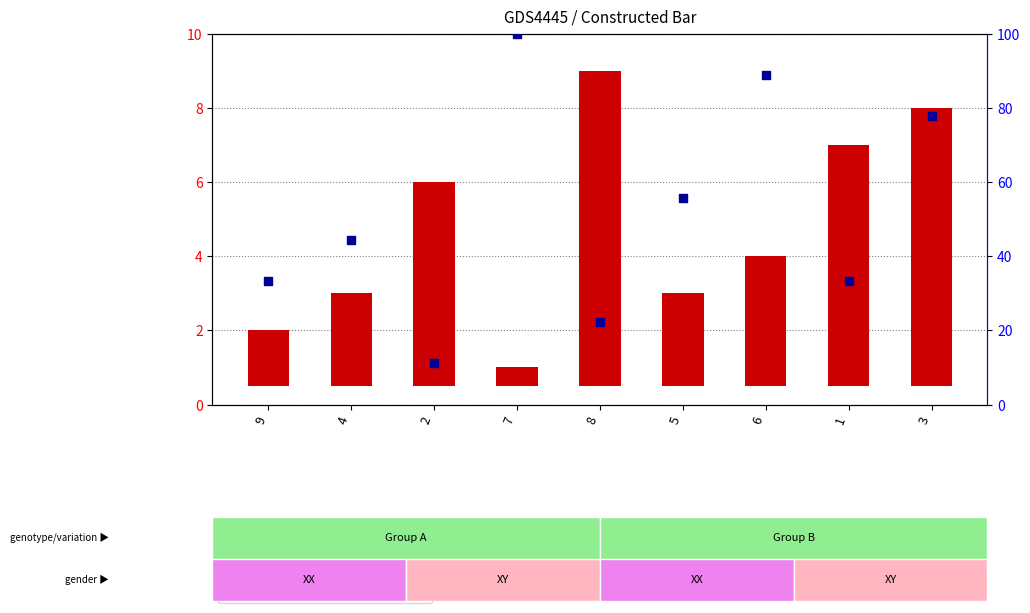

At how many categories does at least one series exceed 67?

3